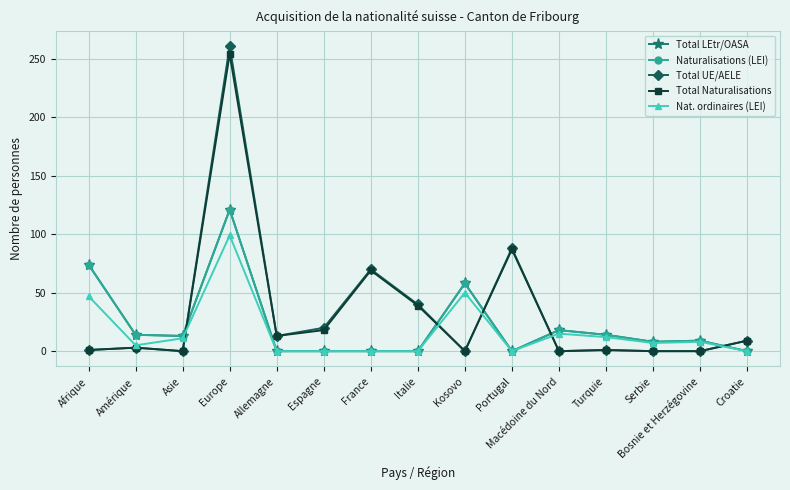

True or false: Naturalisations (LEI) has a value of -50 at Espagne.

False